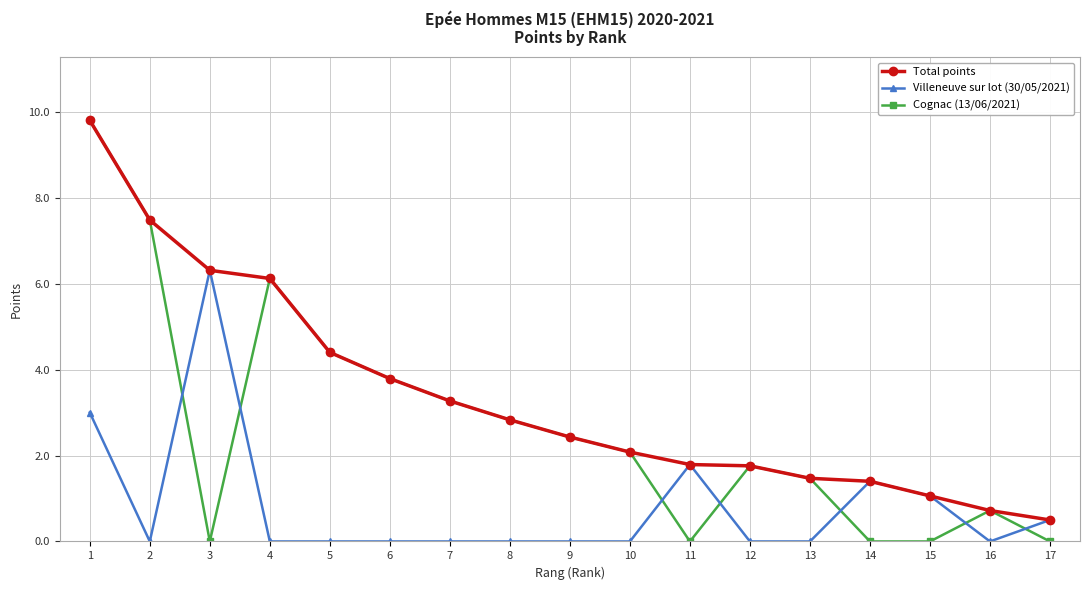

At which category is the sum across all series the highest?

1